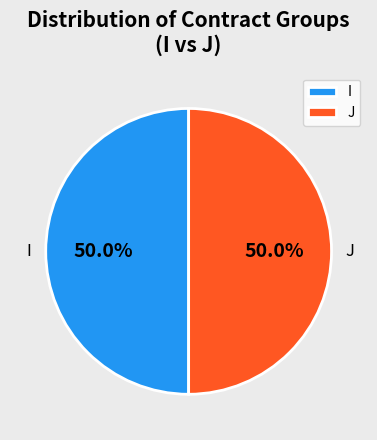

To the nearest percent, what is the average slice percentage?

50%